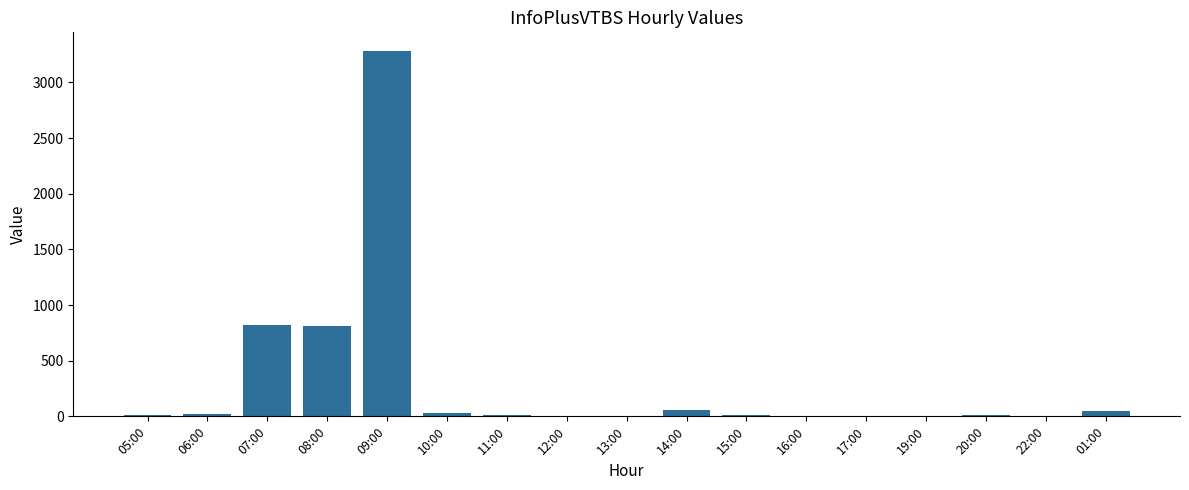

Where is the data nearest to the value 1643?

07:00